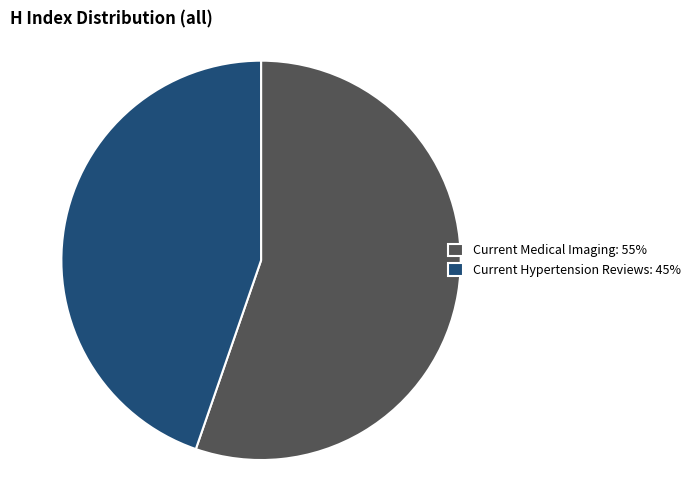

Is there a majority slice in this chart?

Yes